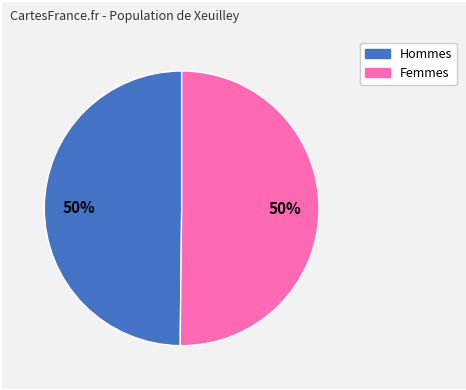

To the nearest percent, what percentage of the pie is Hommes?

50%